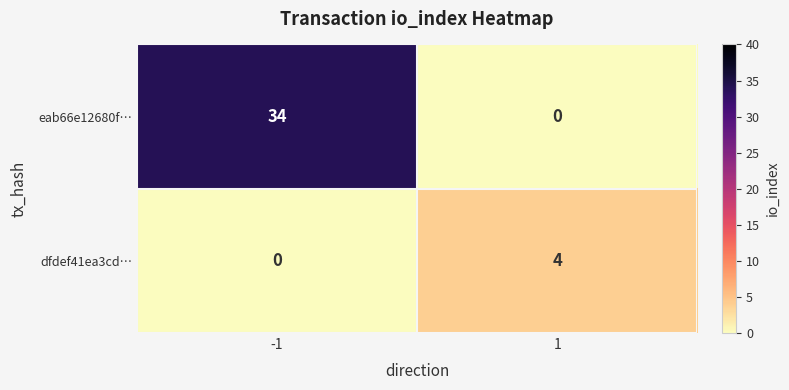

Rank the series at 1 from highest to lowest value.

dfdef41ea3cd…, eab66e12680f…